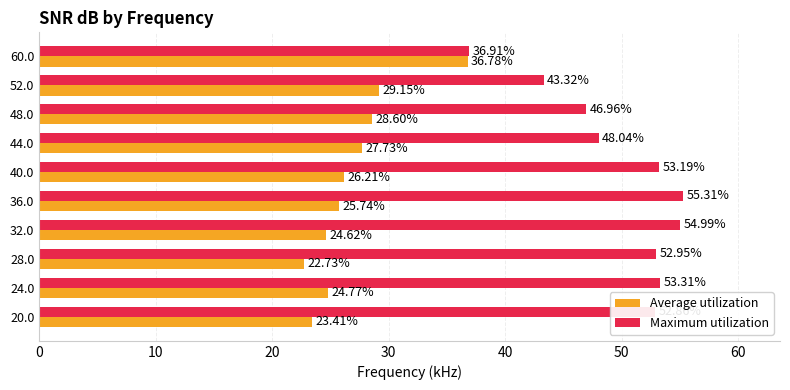

At which category is the sum across all series the highest?

36.0